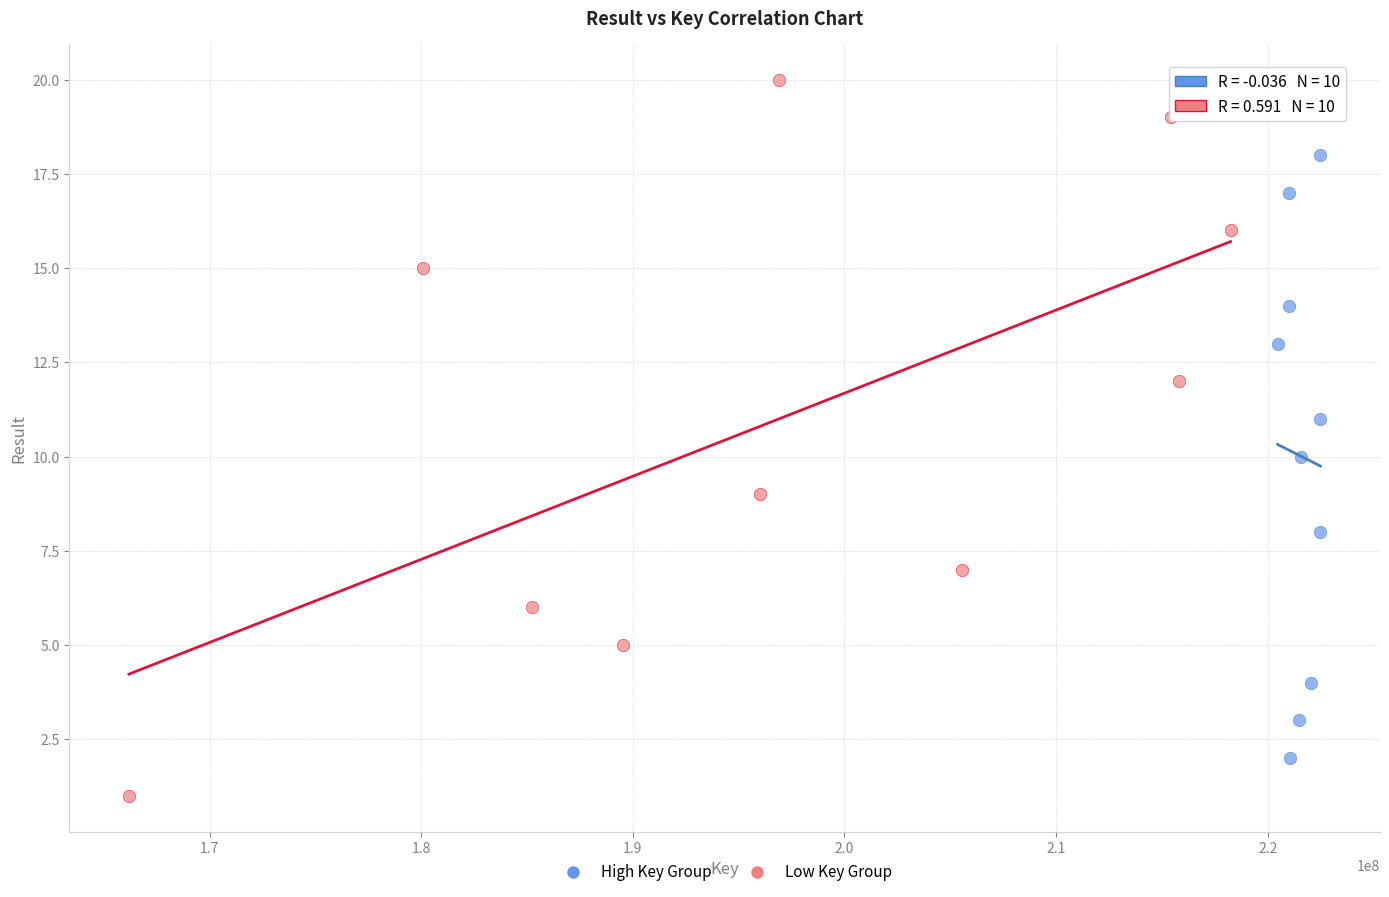

Which series reaches the minimum Y coordinate?

Low Key Group